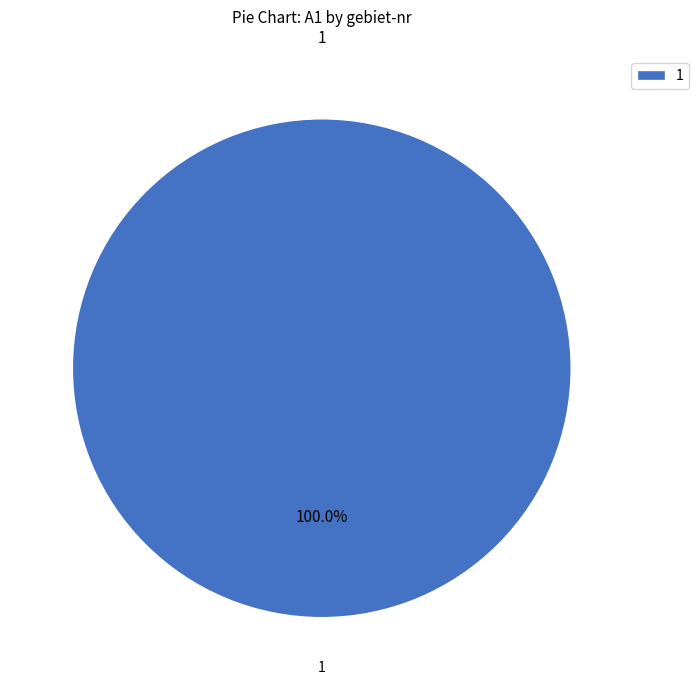

Is there a majority slice in this chart?

Yes